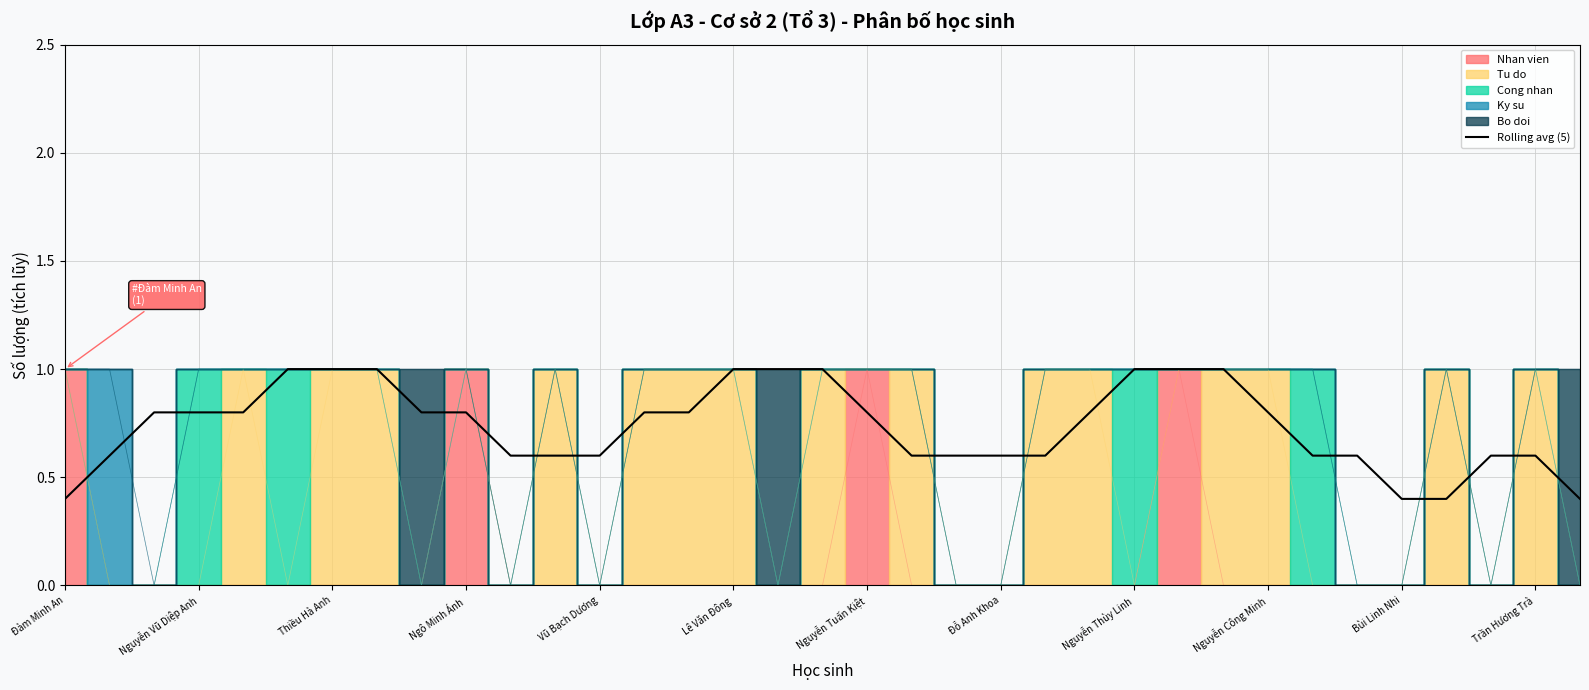

Is it true that the value at 17 is 1.0?

True